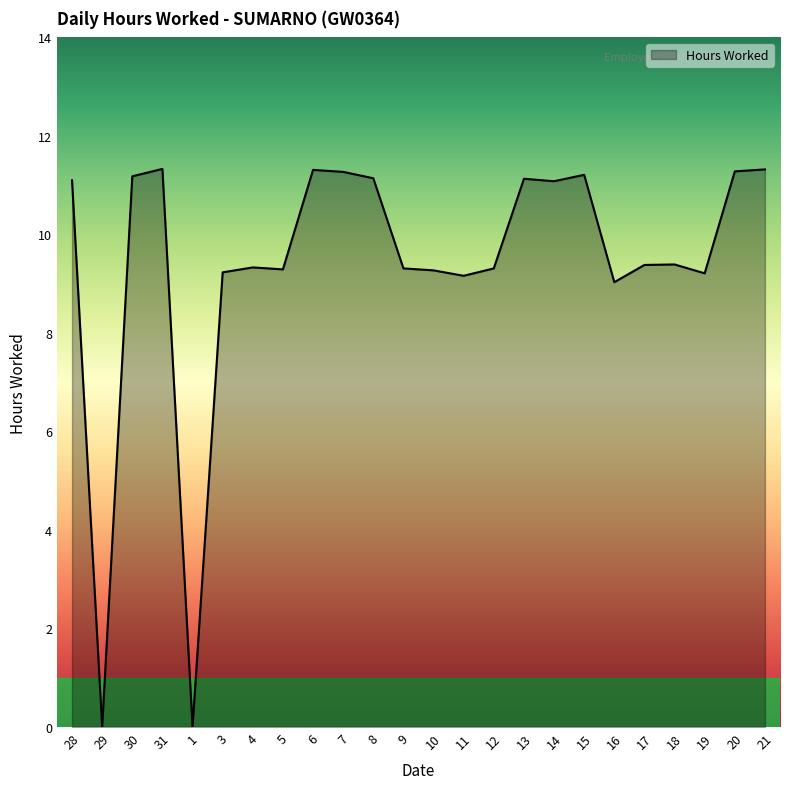

What is the difference between the values at 7 and 9?

2.0